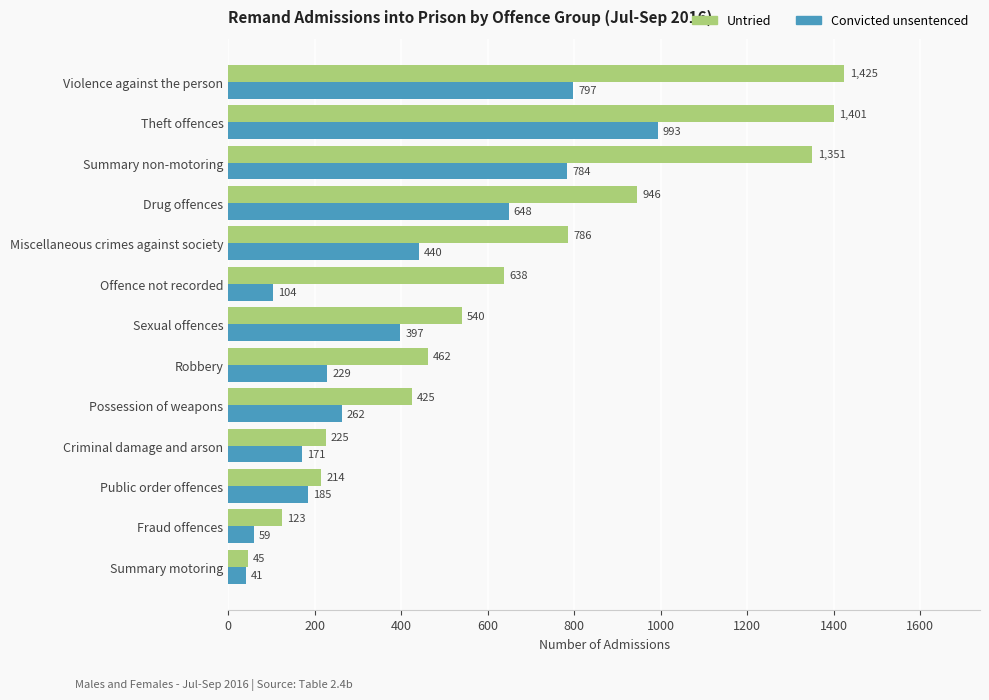

Rank the series by their maximum value, from highest to lowest.

Untried, Convicted unsentenced